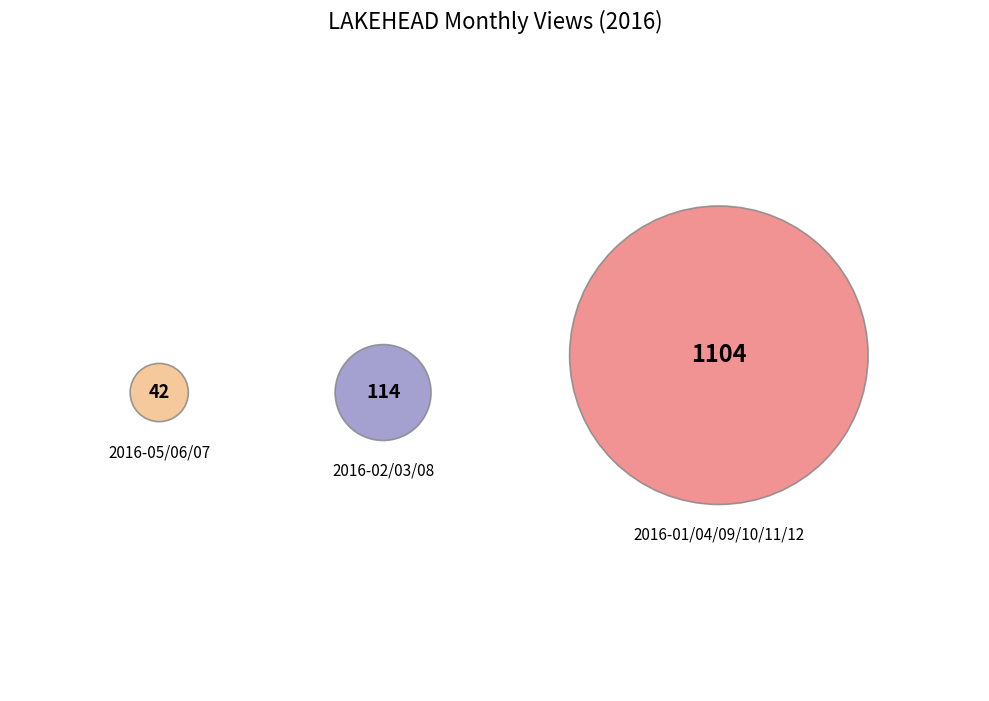

Combined, do 2016-09 and 2016-07 account for over 50%?

No